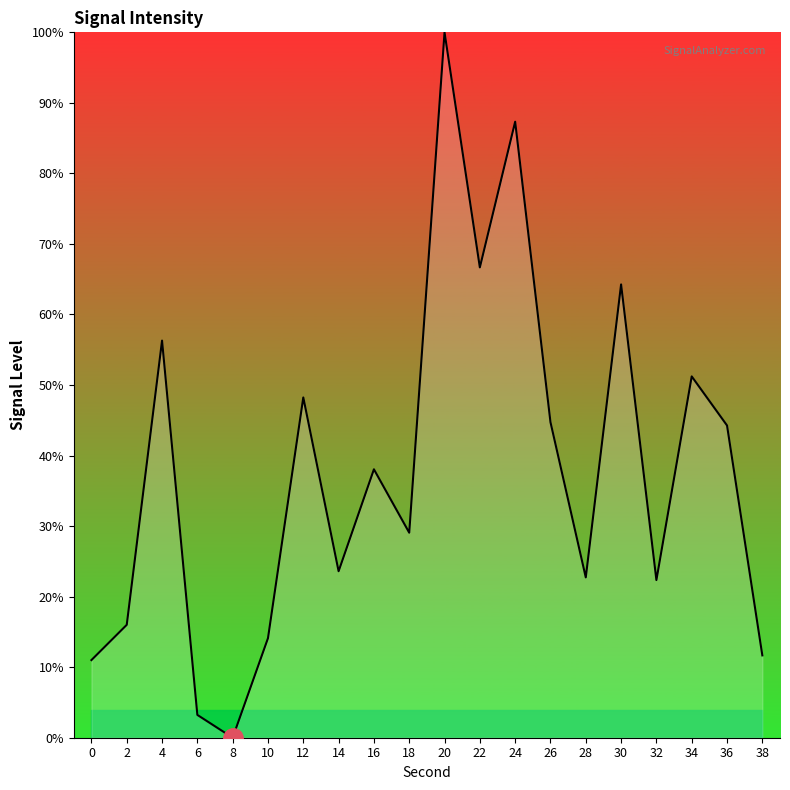

What is the change in value from 10 to 14?

+9.5